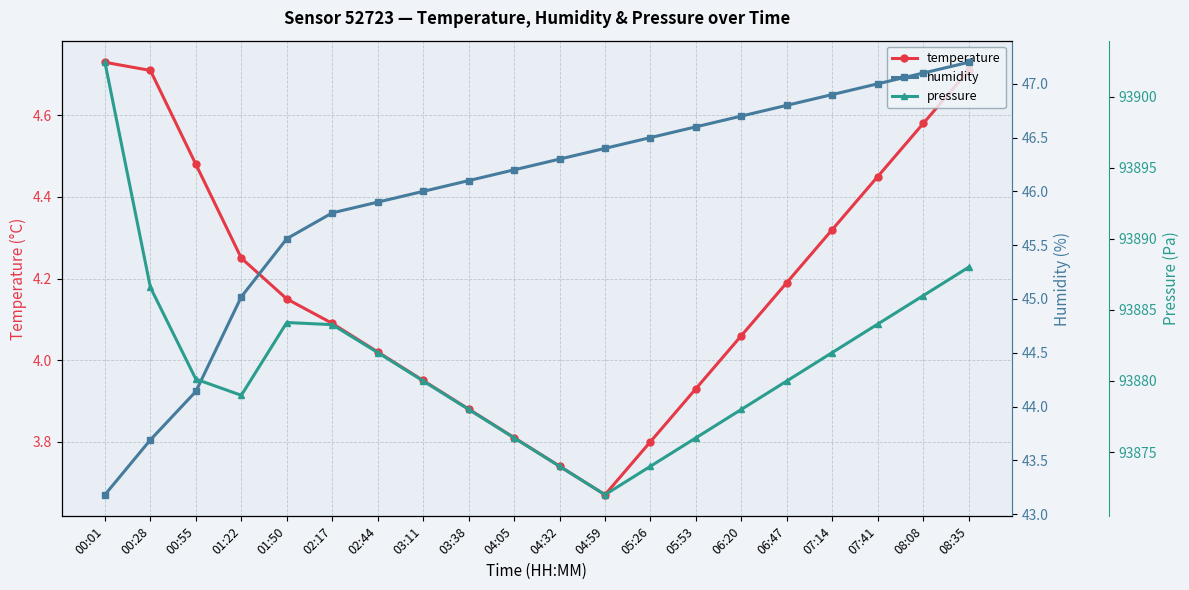

Read the humidity value at 06:47.

46.8